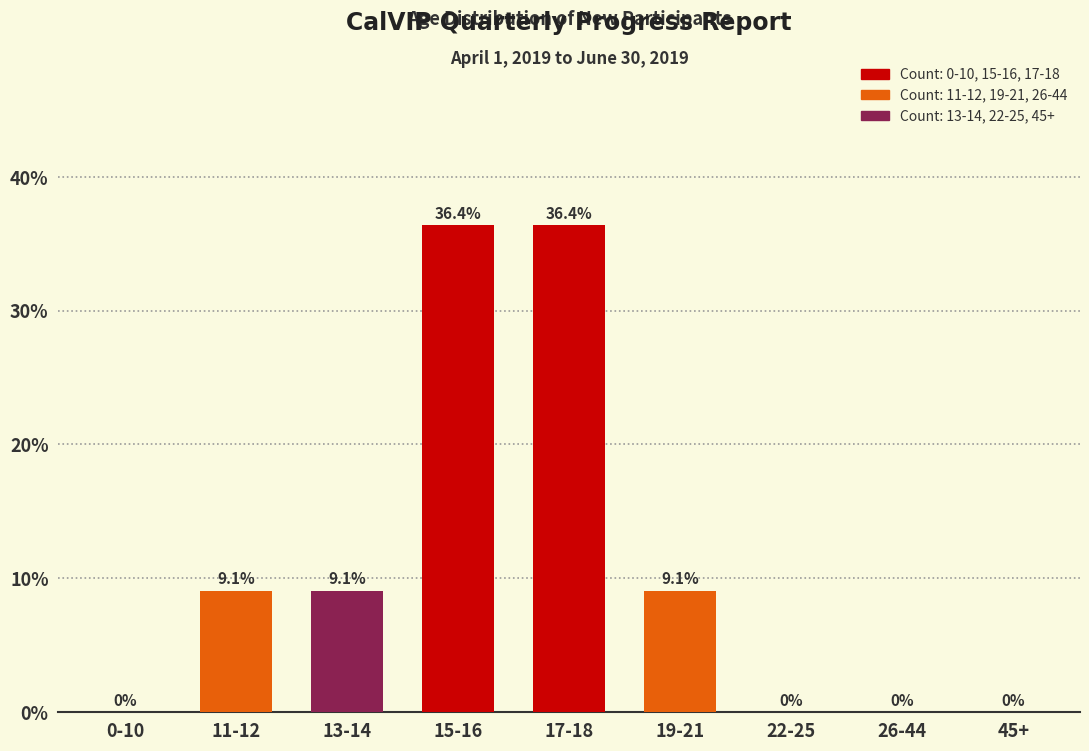

Reading left to right, extract all data points from this chart.

0-10=0.0	11-12=9.1	13-14=9.1	15-16=36.4	17-18=36.4	19-21=9.1	22-25=0.0	26-44=0.0	45+=0.0